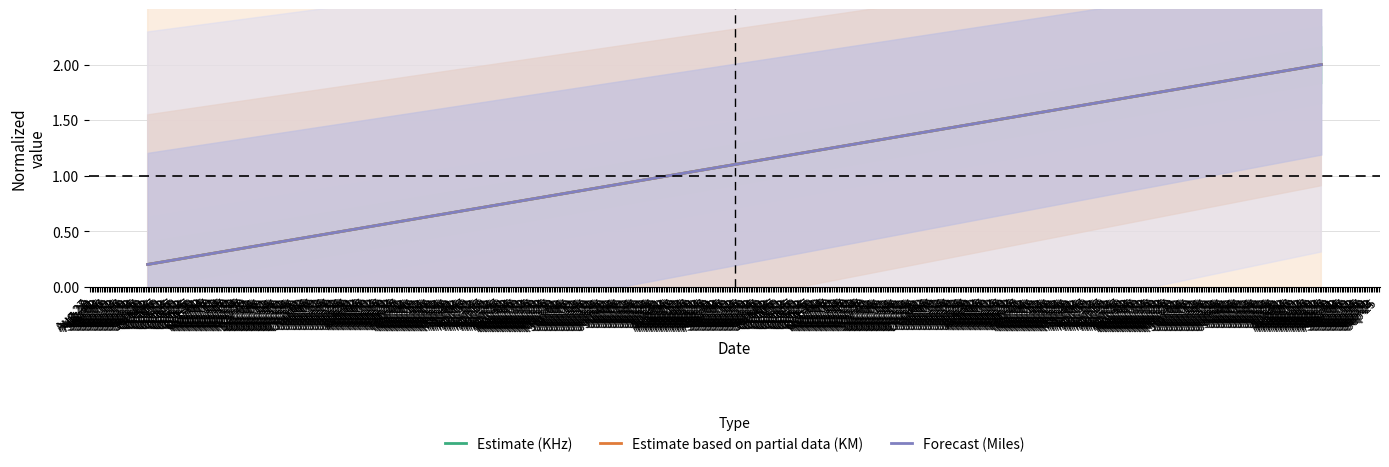

At which category is the sum across all series the highest?

Aug 22